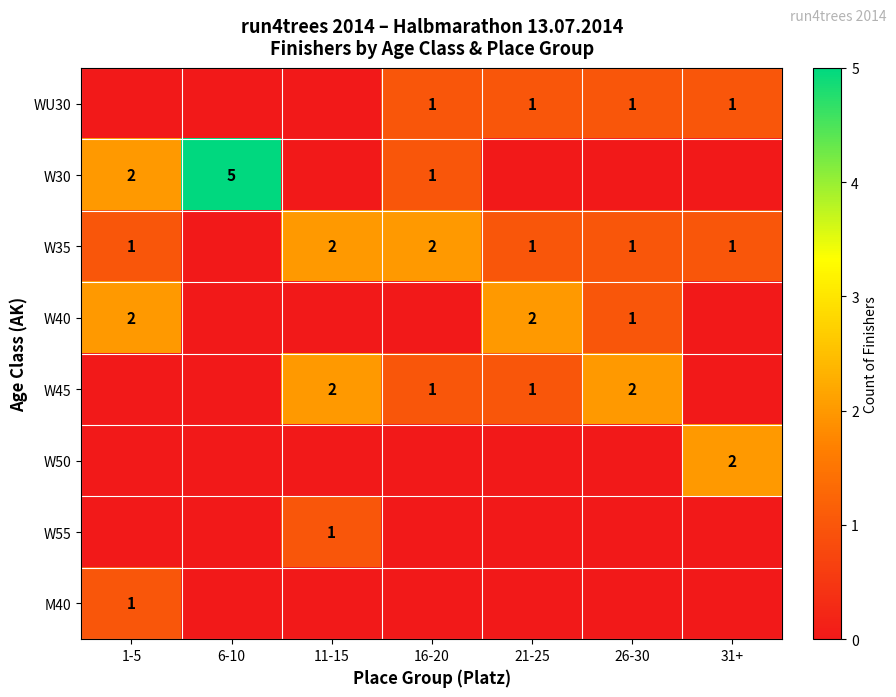

What is the total value across all series at 6-10?

5